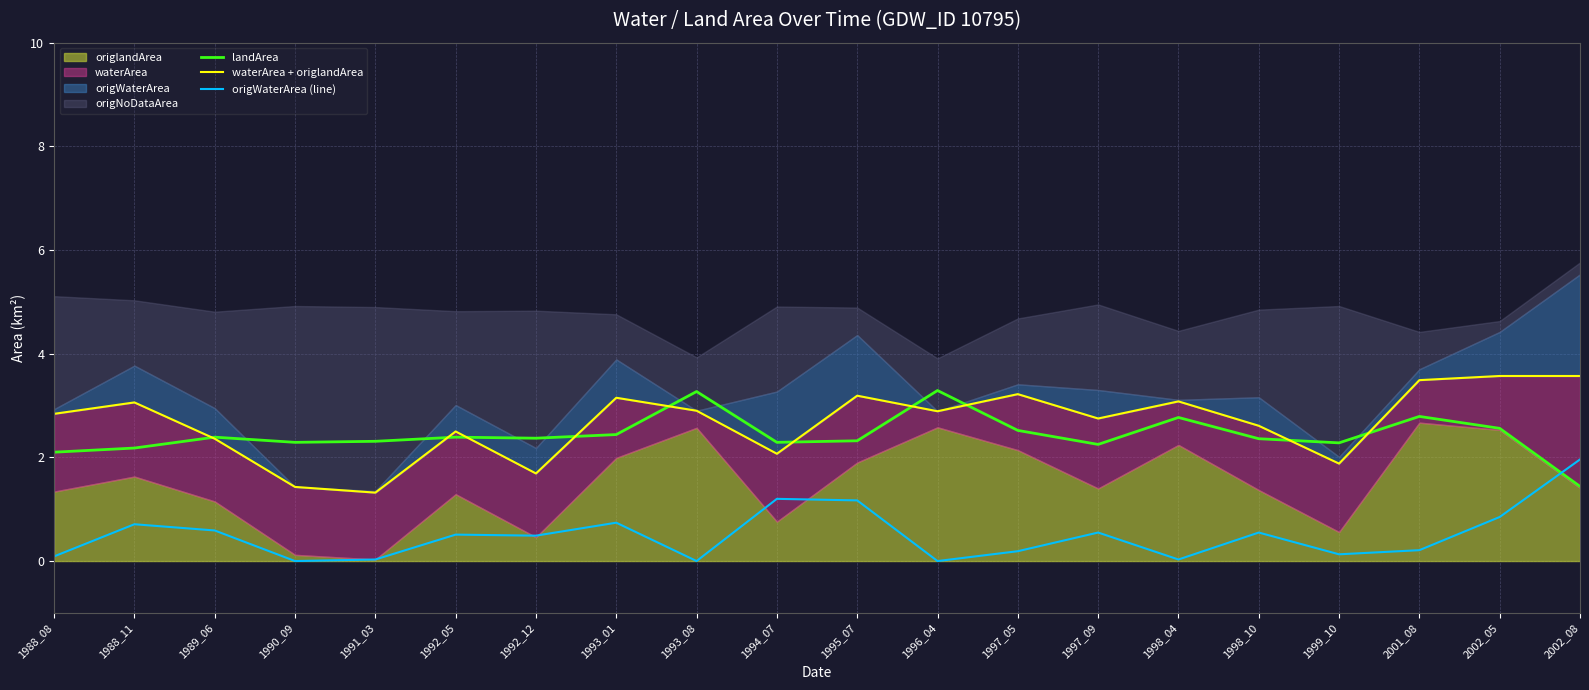

Between 1992_05 and 1992_12, which is larger?

1992_05